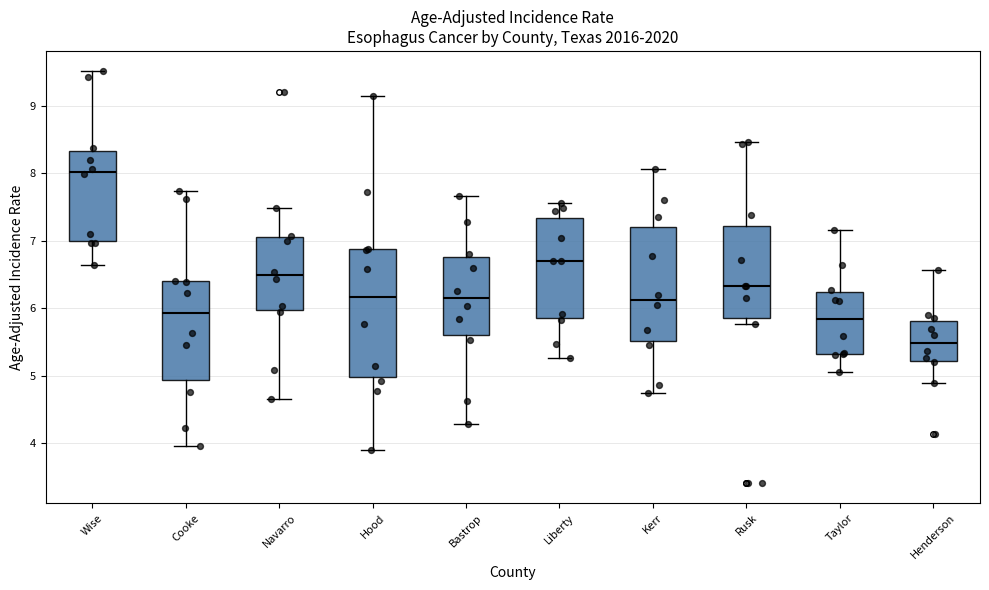

Which box's median line is the highest?

Wise